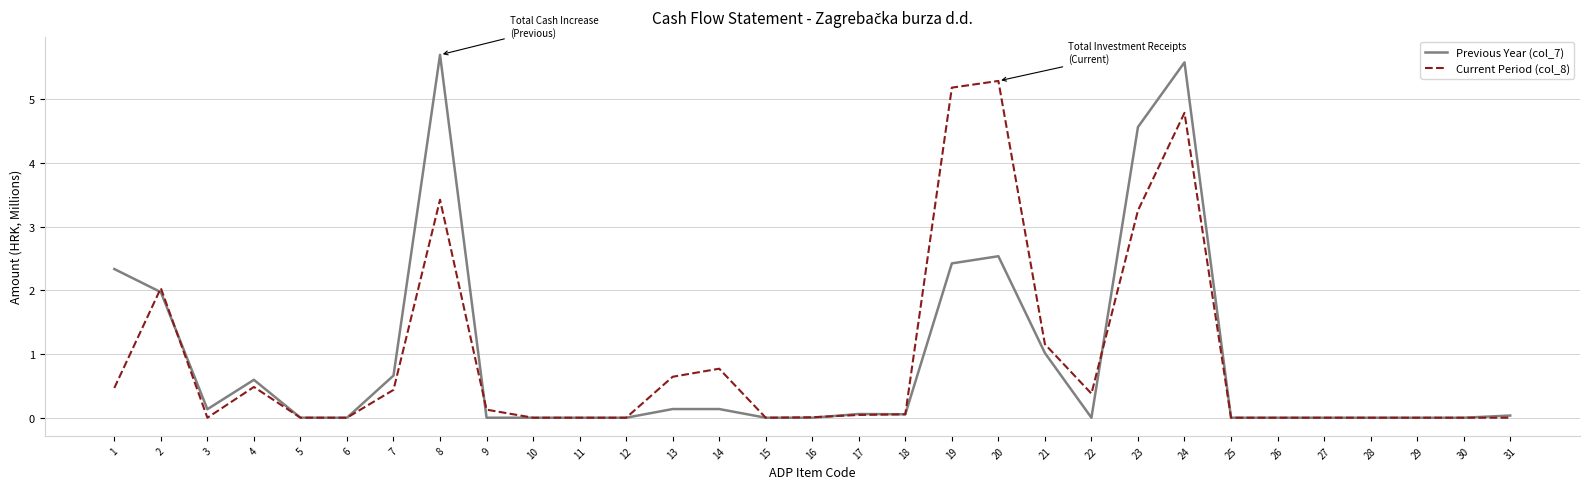

At 8, list the series in order from smallest to largest.

Current Period (col_8), Previous Year (col_7)